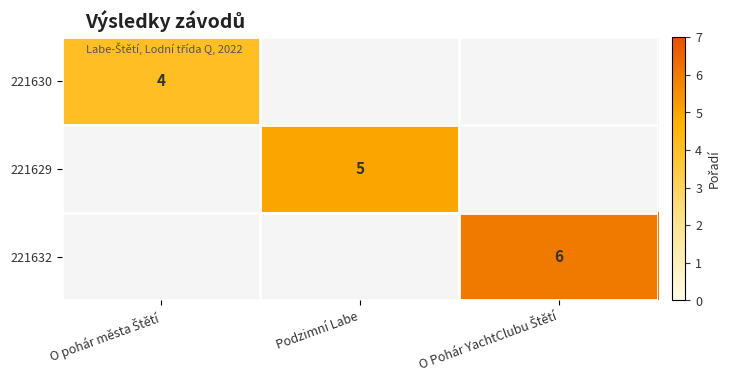

Is it true that 221629 equals 5 at Podzimní Labe?

True